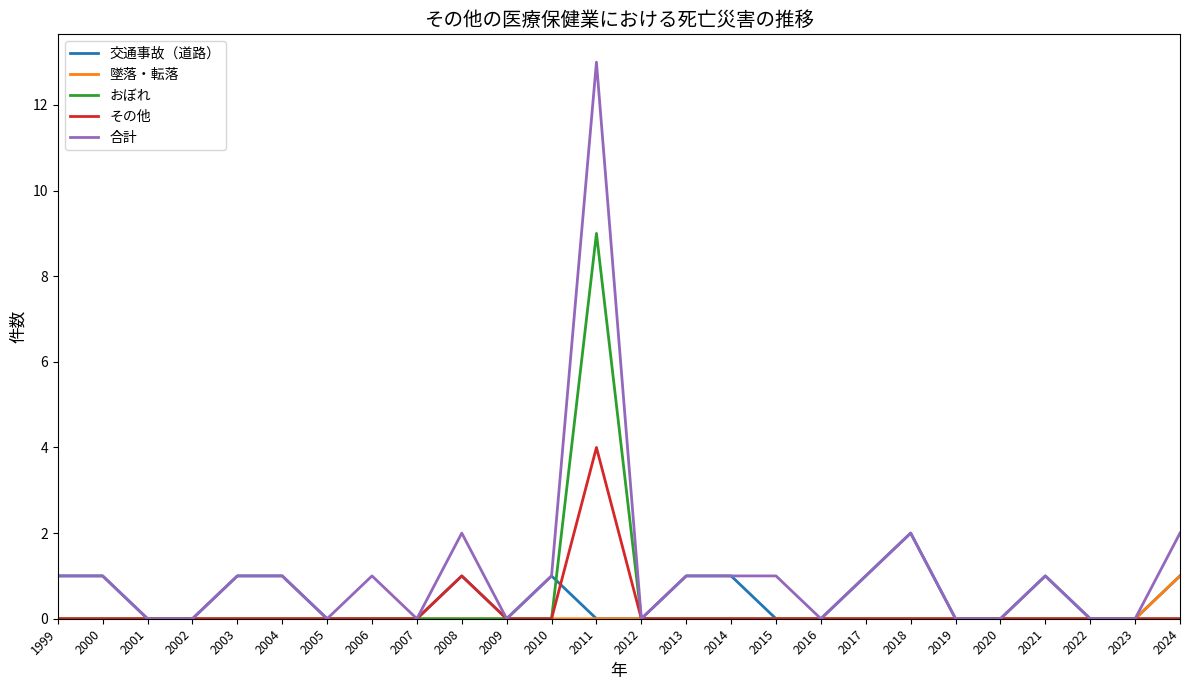

Which series has the widest spread of values?

合計